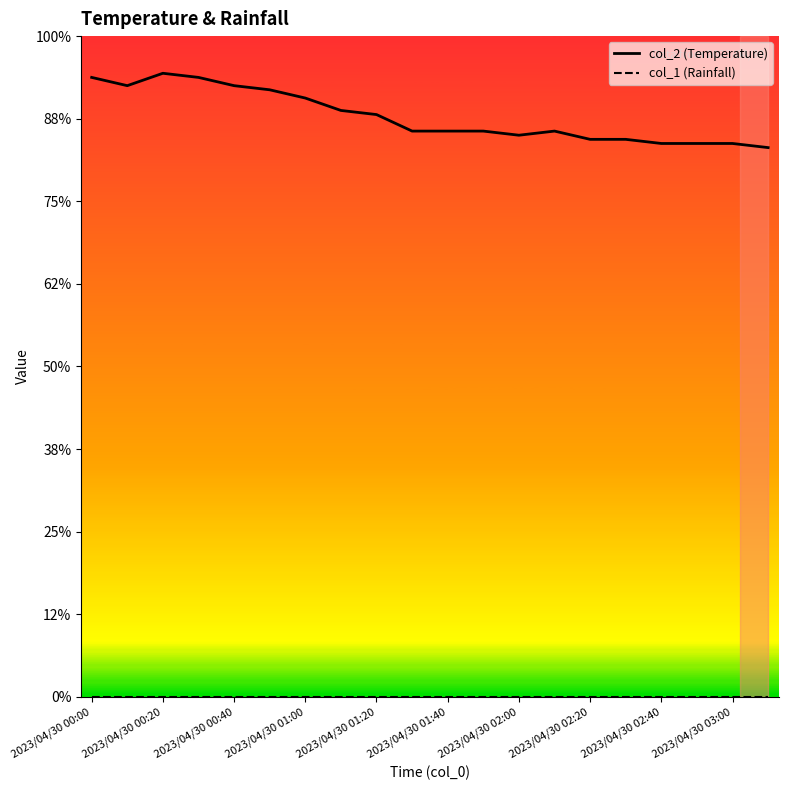

Does the chart display data point markers on the line(s)?

No